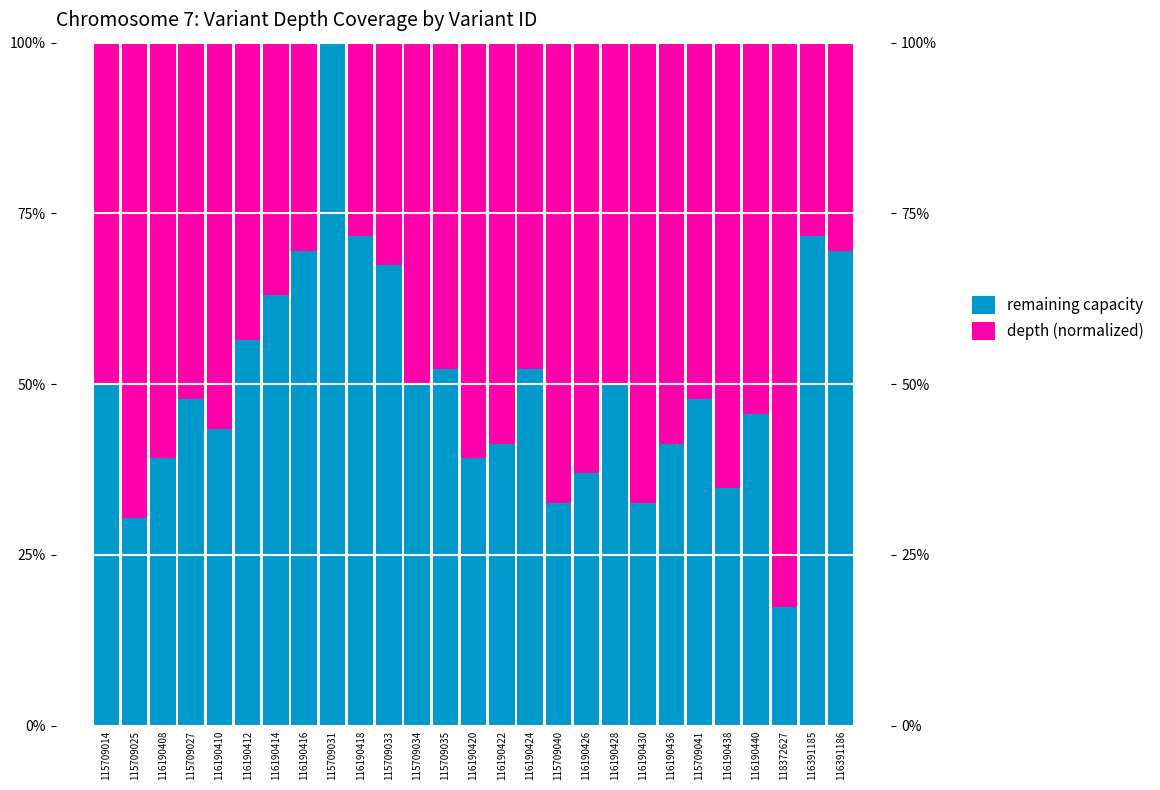

Rank the series at 116391186 from lowest to highest value.

depth (normalized), remaining capacity